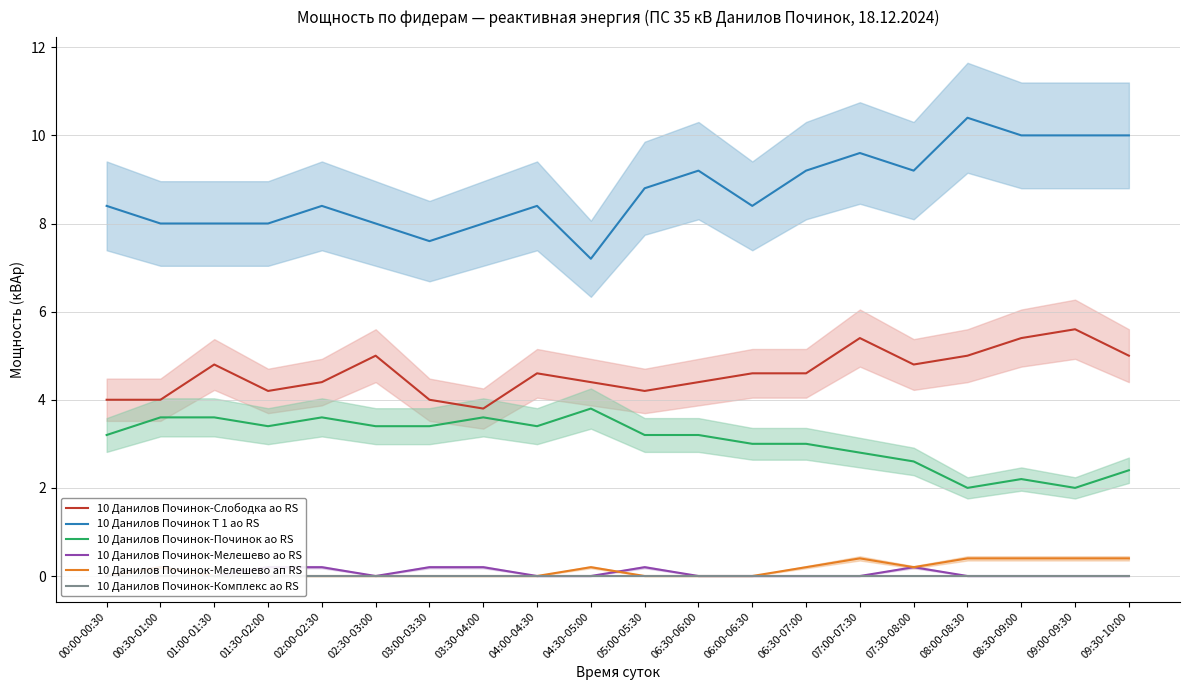

The value of 10 Данилов Починок-Слободка ао RS at 08:00-08:30 is 8.2. True or false?

False